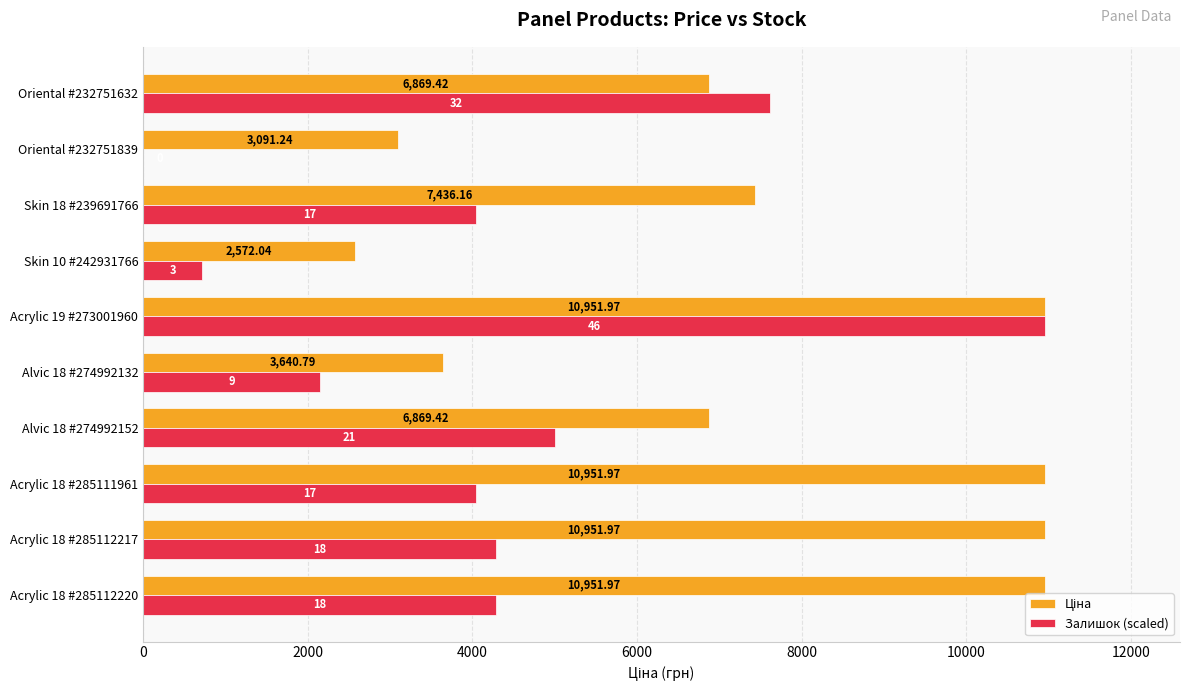

Count the number of data series in this chart.

2